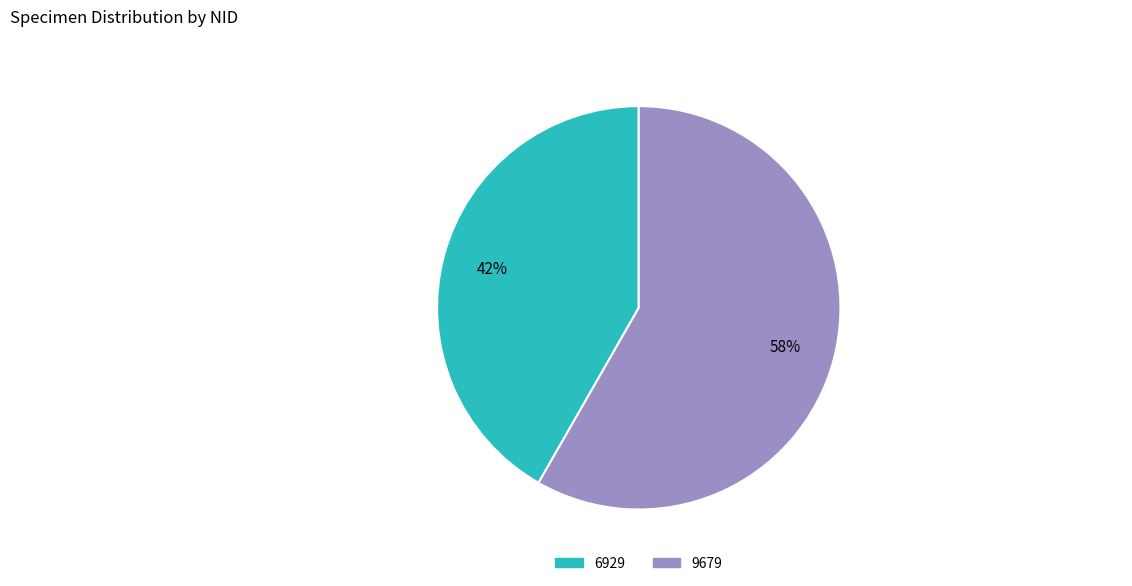

How many segments does this pie chart have?

2